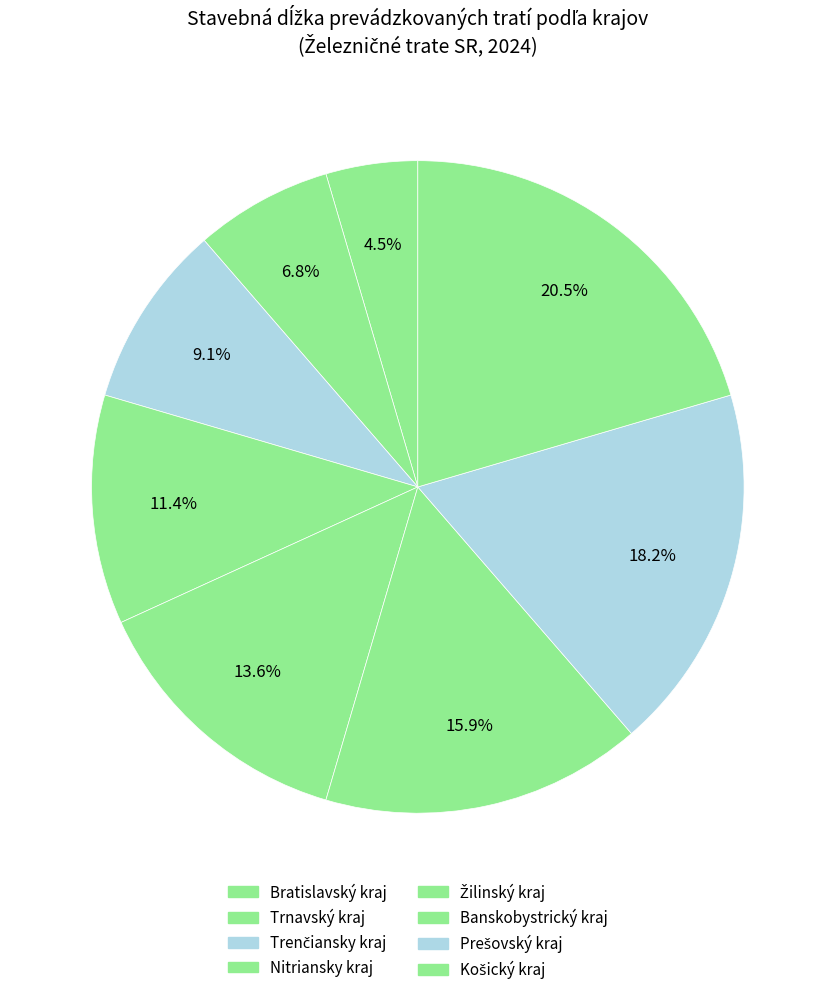

Approximately how many times larger is the value at Trenčiansky kraj compared to Nitriansky kraj?

0.8